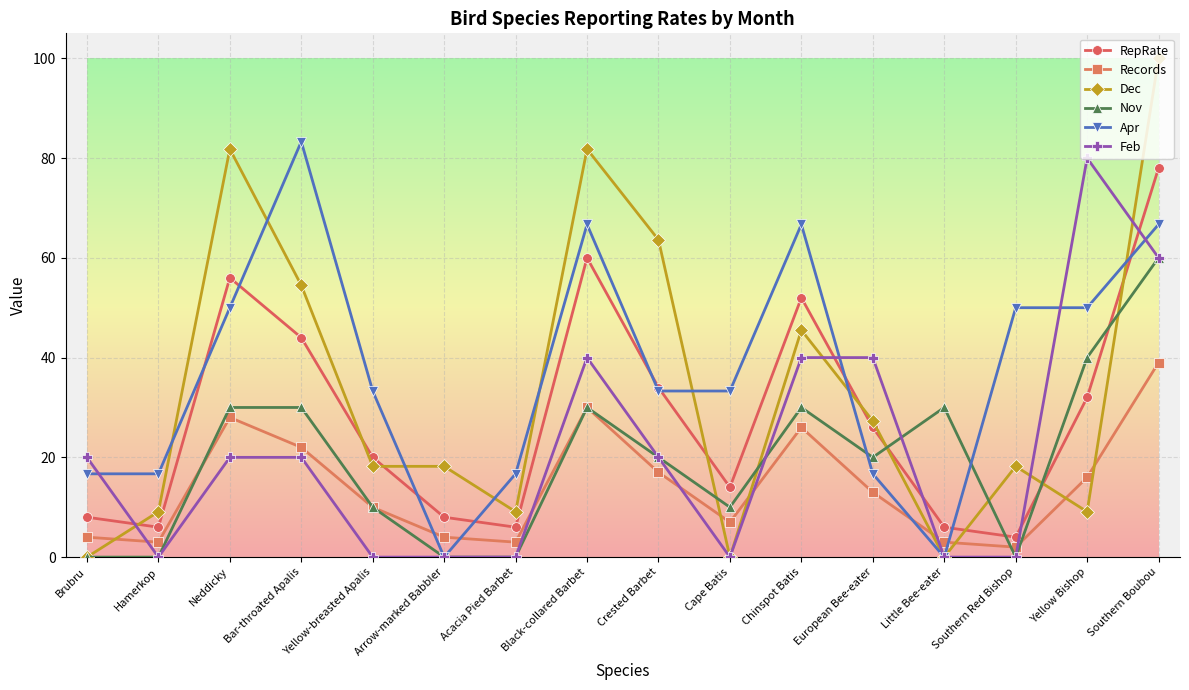

What is the difference between the highest and lowest values at Cape Batis?

33.3